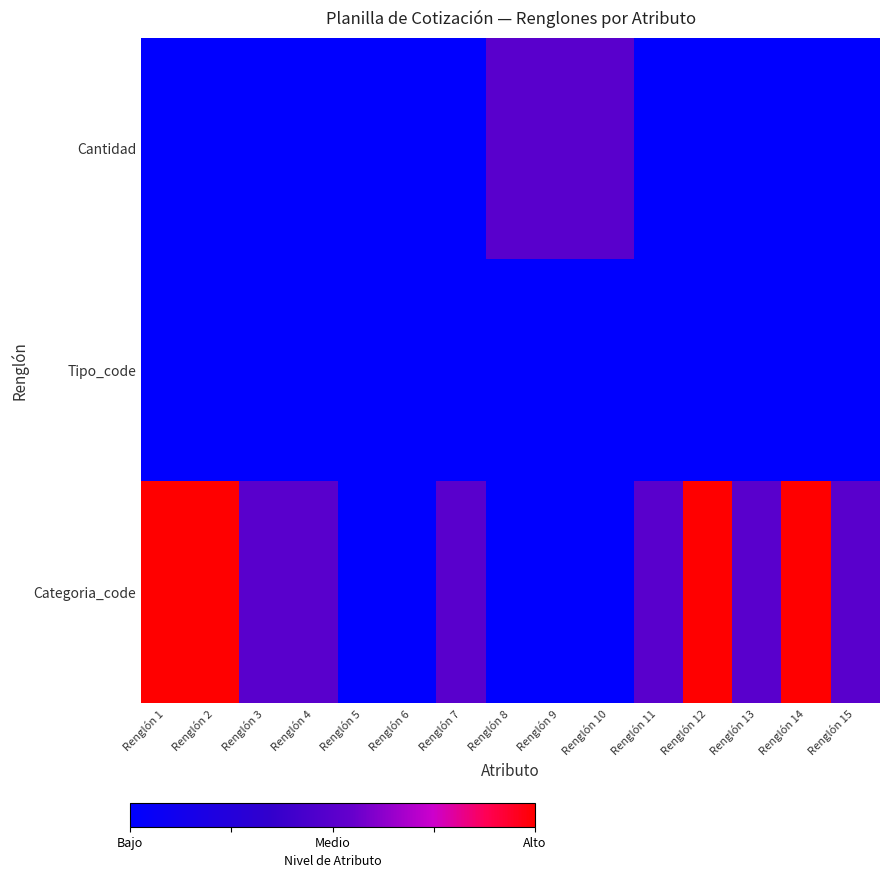

Reading left to right, extract all data points from this chart.

Cantidad: Renglón 1=1	Renglón 2=1	Renglón 3=1	Renglón 4=1	Renglón 5=1	Renglón 6=1	Renglón 7=1	Renglón 8=2	Renglón 9=2	Renglón 10=2	Renglón 11=1	Renglón 12=1	Renglón 13=1	Renglón 14=1	Renglón 15=1
Tipo_code: Renglón 1=1	Renglón 2=1	Renglón 3=1	Renglón 4=1	Renglón 5=1	Renglón 6=1	Renglón 7=1	Renglón 8=1	Renglón 9=1	Renglón 10=1	Renglón 11=1	Renglón 12=1	Renglón 13=1	Renglón 14=1	Renglón 15=1
Categoria_code: Renglón 1=3	Renglón 2=3	Renglón 3=2	Renglón 4=2	Renglón 5=1	Renglón 6=1	Renglón 7=2	Renglón 8=1	Renglón 9=1	Renglón 10=1	Renglón 11=2	Renglón 12=3	Renglón 13=2	Renglón 14=3	Renglón 15=2